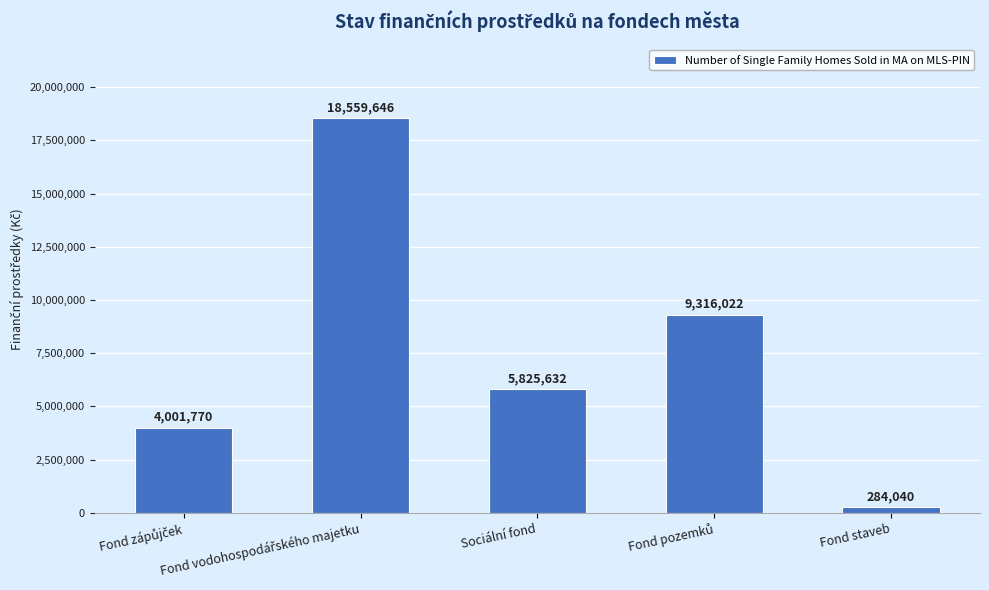

What is the maximum value shown in the chart?

18559645.5